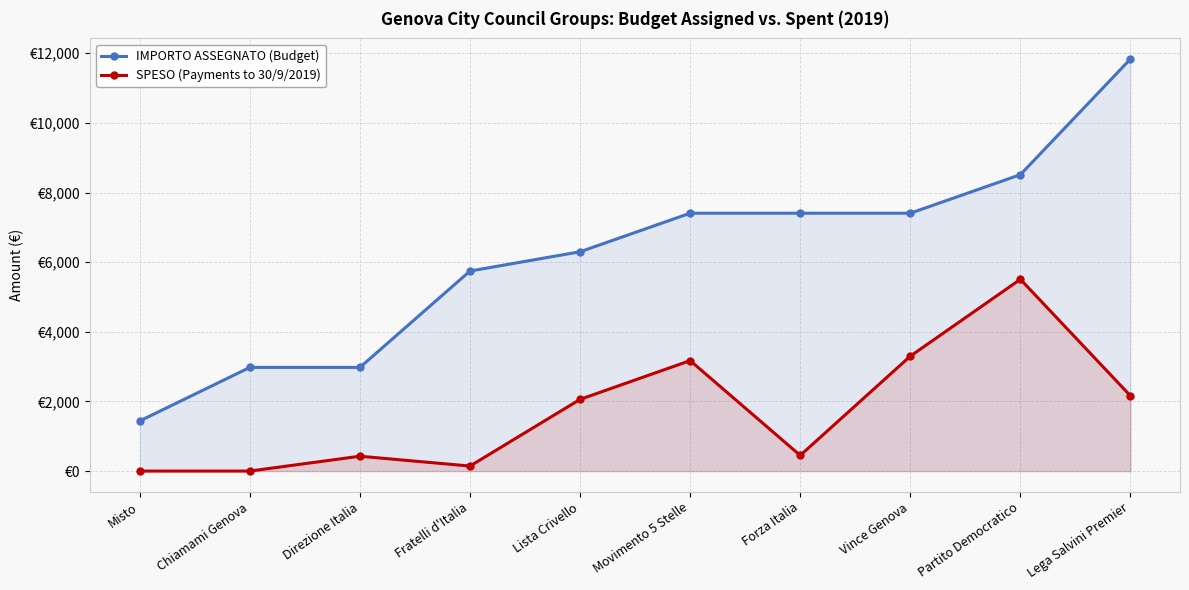

Which series has the widest spread of values?

IMPORTO ASSEGNATO (Budget)